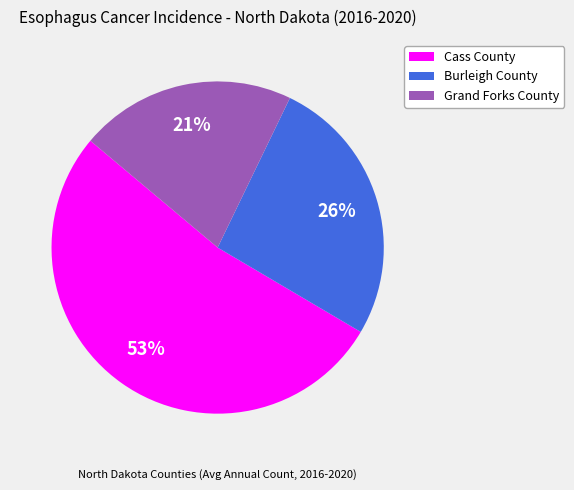

Does Burleigh County represent more than half of the total?

No